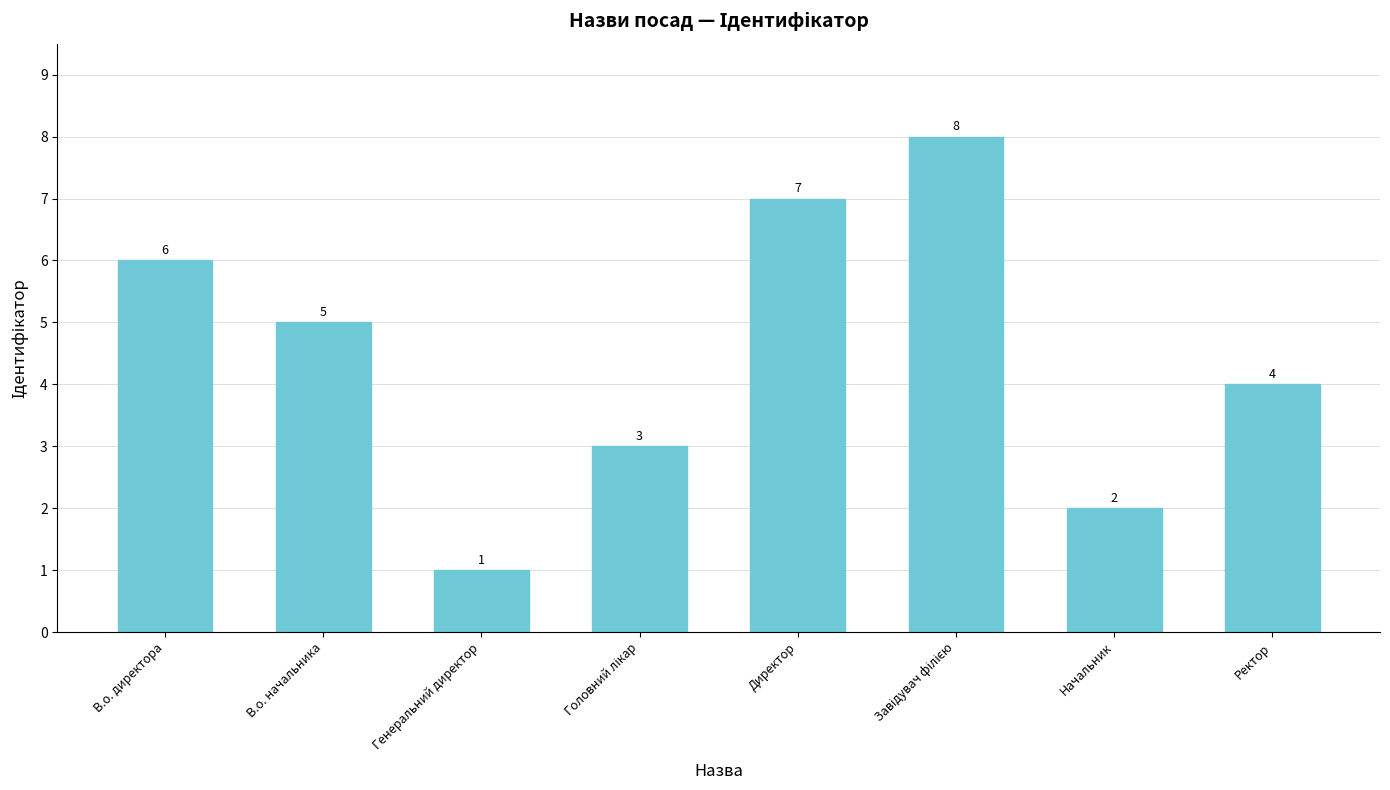

What is the minimum value shown in the chart?

1